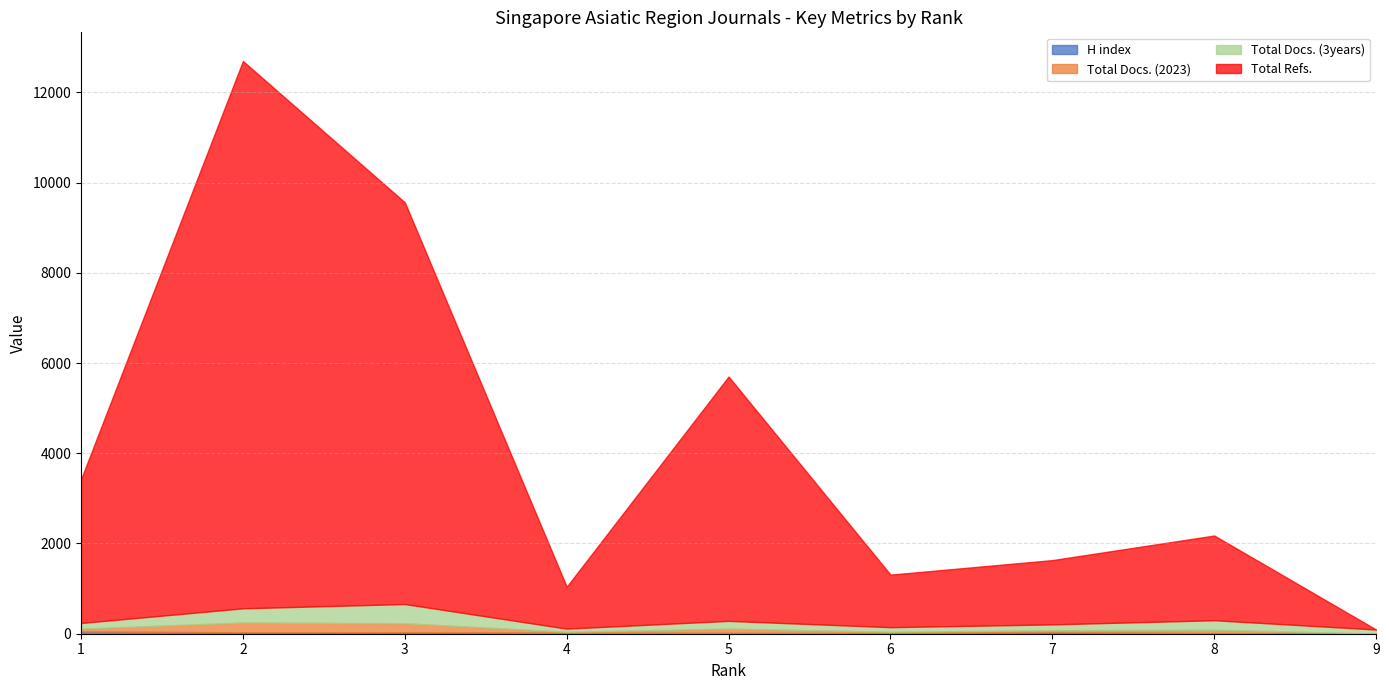

List the series in order of their peak value, lowest first.

H index, Total Docs. (2023), Total Docs. (3years), Total Refs.